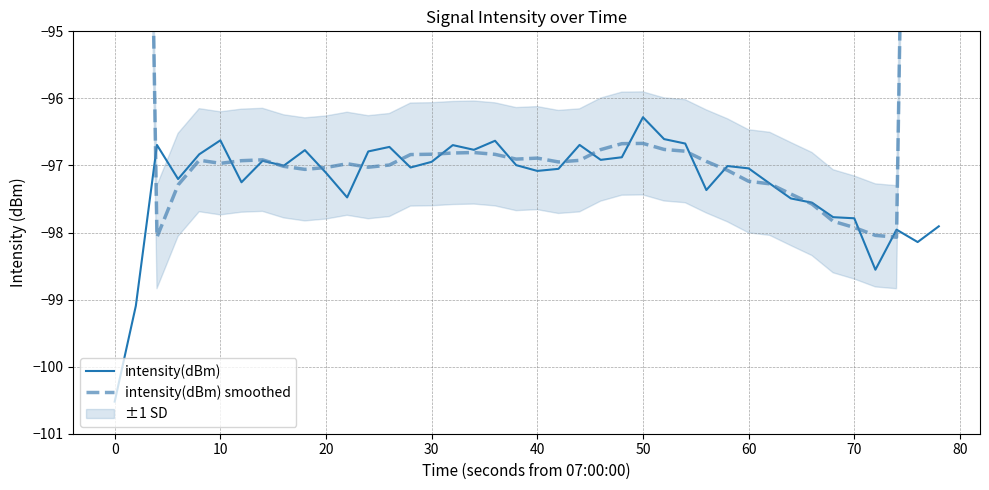

Which category has the highest value in the intensity(dBm) series?

50